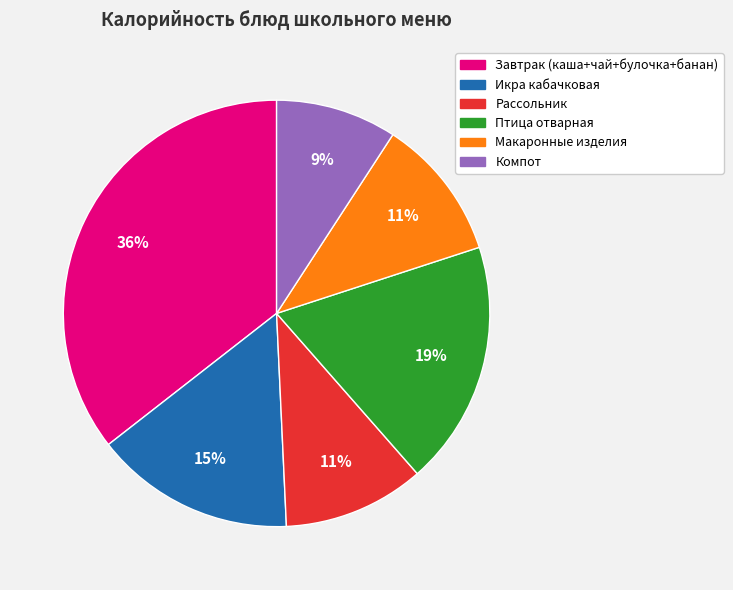

Which category has the smallest portion of the pie?

Компот